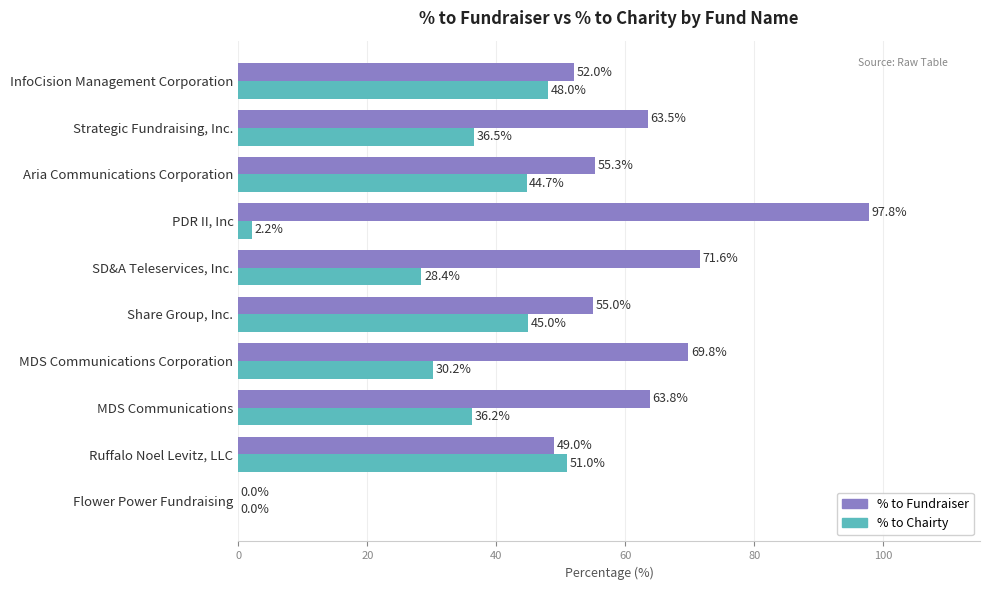

At which label is % to Fundraiser closest to 48?

Ruffalo Noel Levitz, LLC